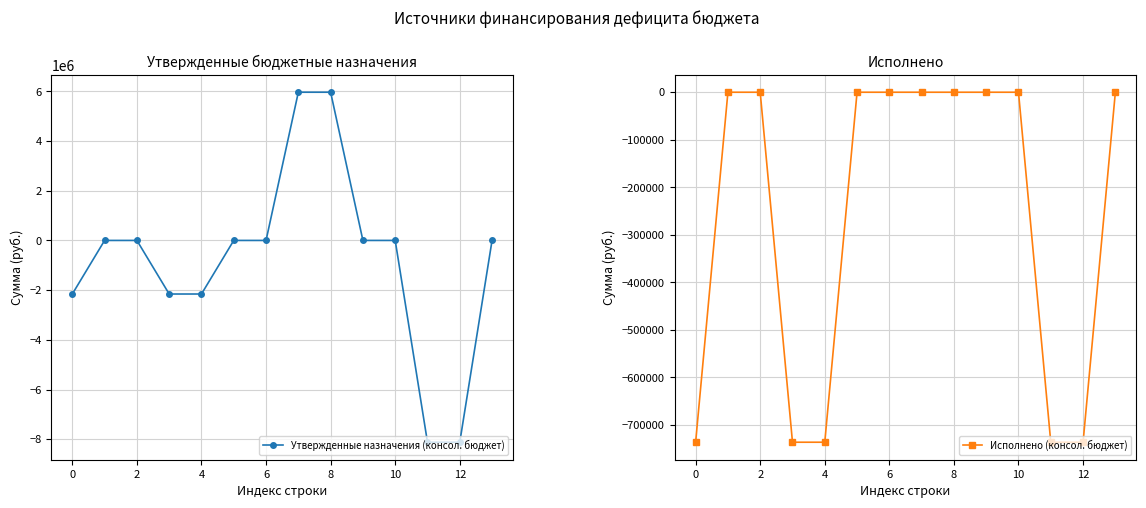

True or false: Исполнено (консол. бюджет) and Утвержденные назначения (консол. бюджет) intersect in this chart.

False